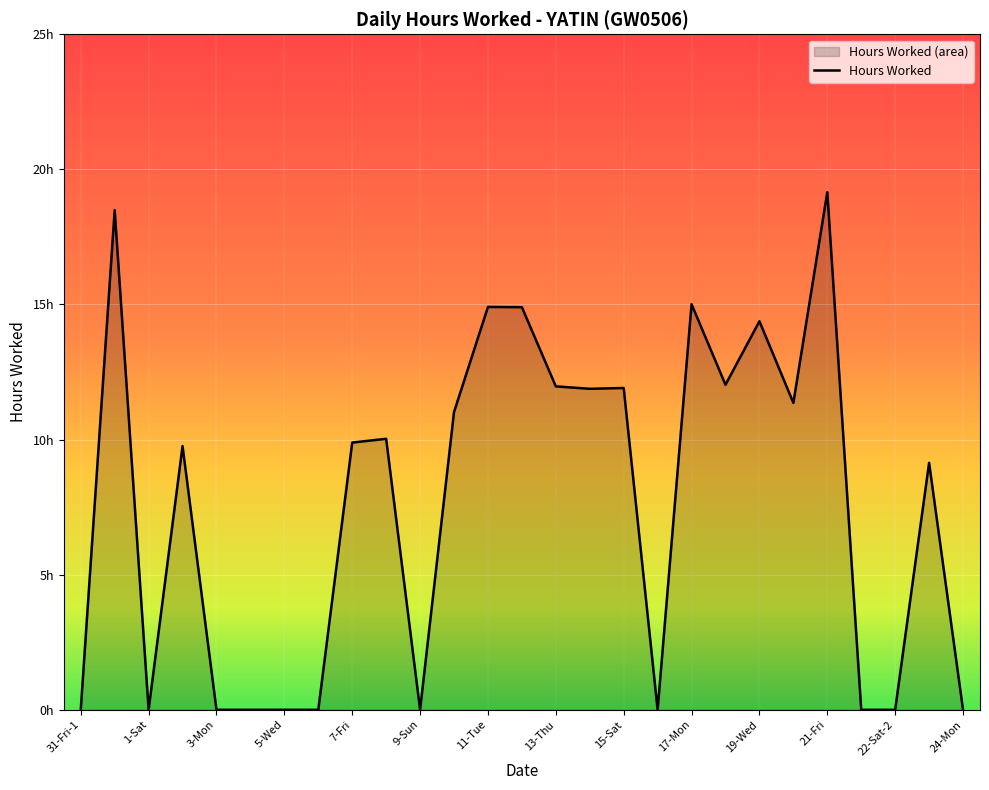

What is the value of the 13th point from the left?

14.9